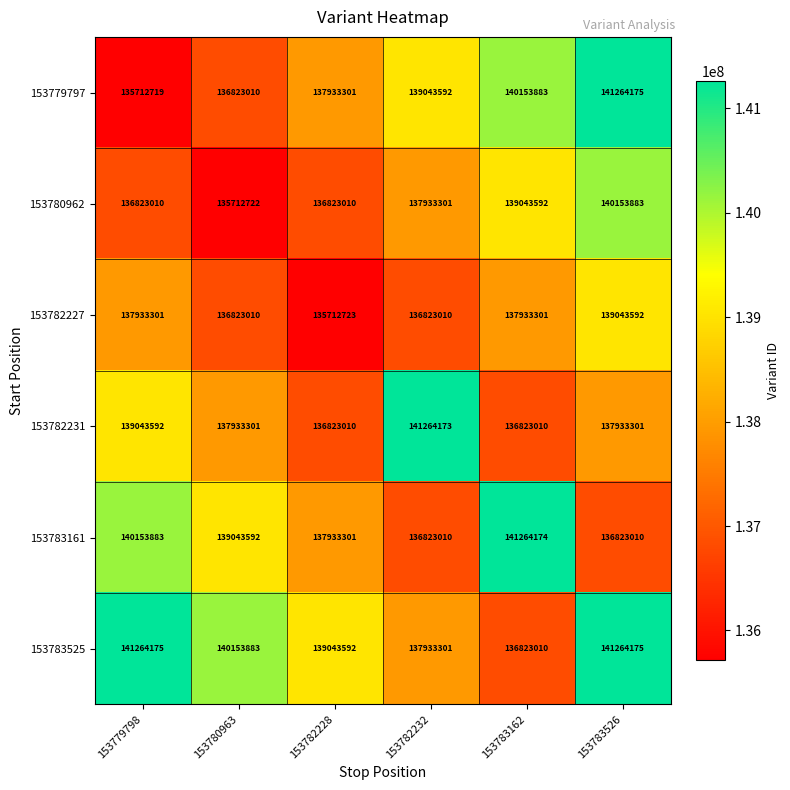

What is the sum of the 153780962 values at 153779798 and 153783526?

276976893